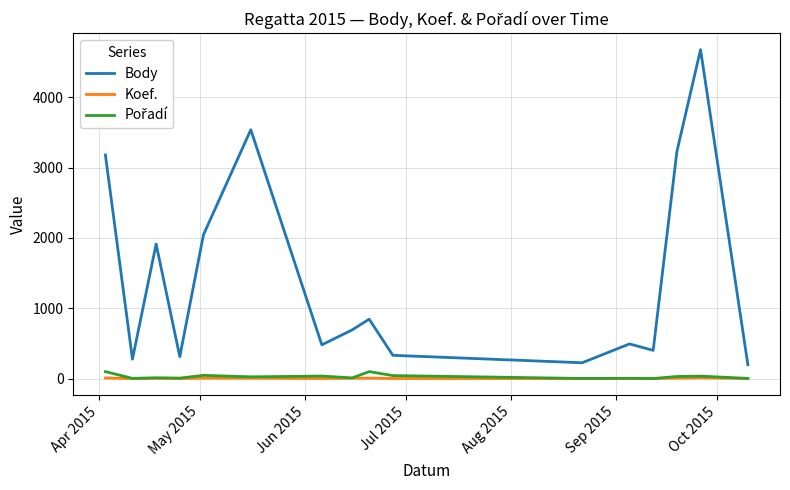

What is the greatest value displayed?

4678